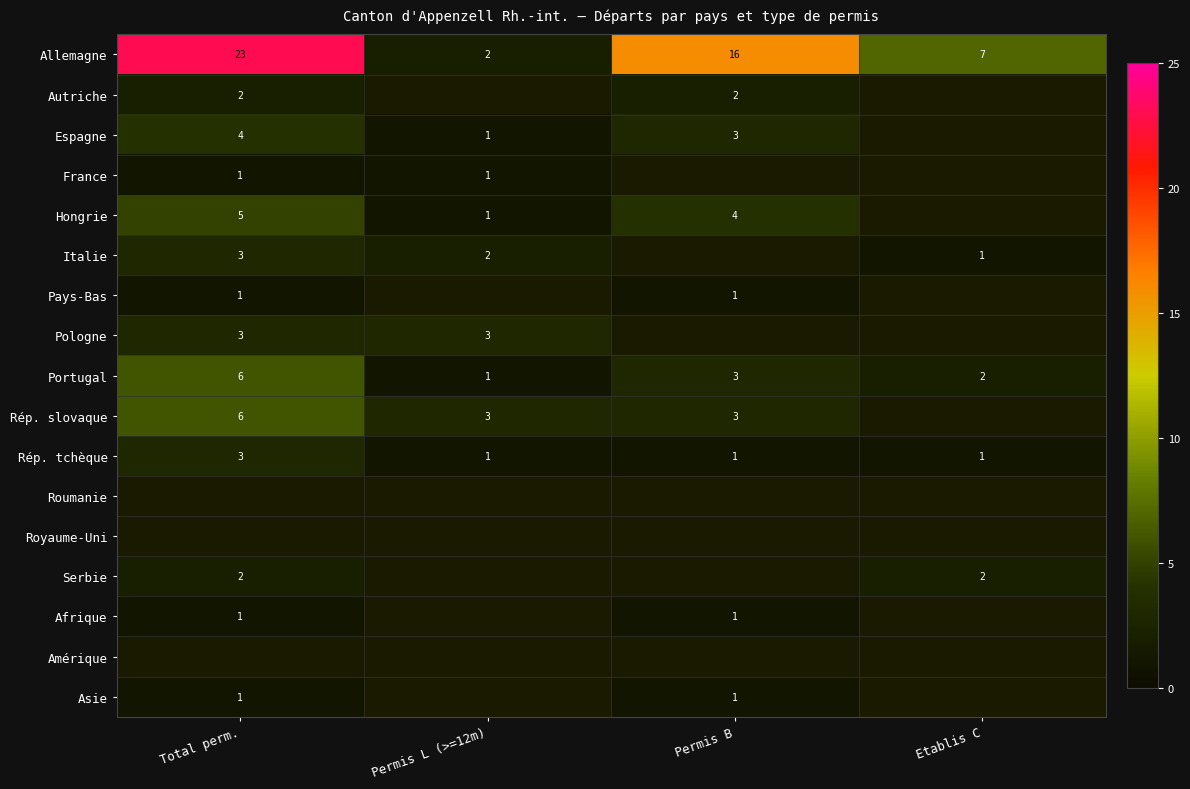

What is the difference between the maximum and minimum values in the Portugal series?

5